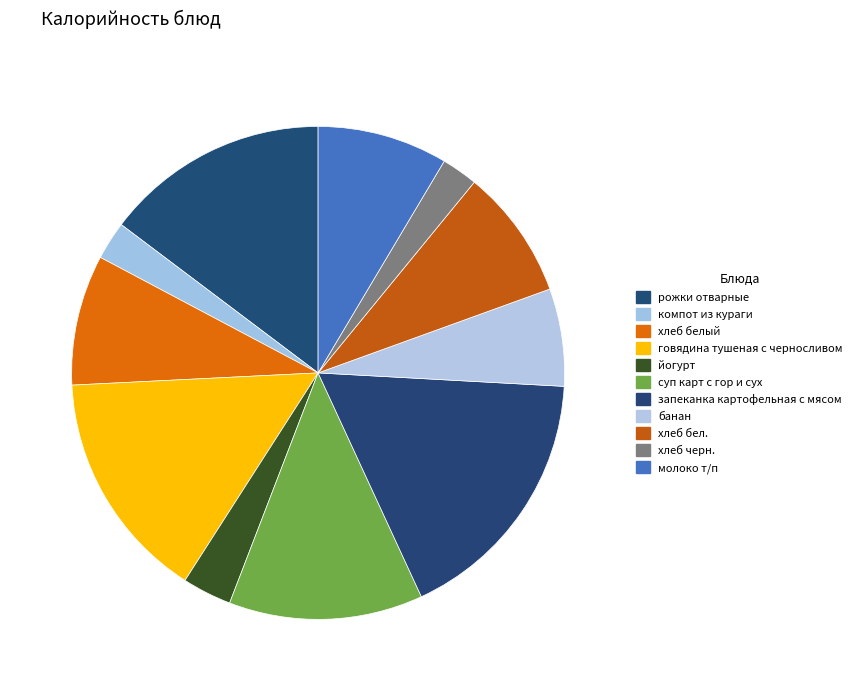

The банан slice represents 6% of the pie. True or false?

True